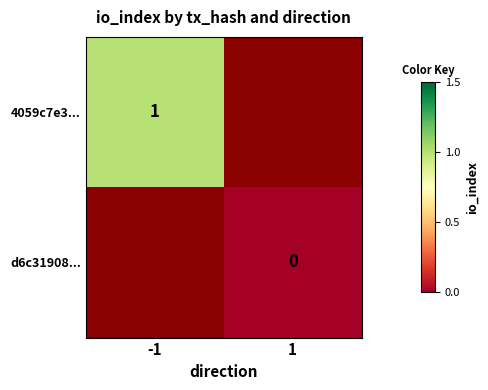

What is the difference between the maximum and minimum values in the 4059c7e33fa482e66d4bbf4038b31d661d017db series?

2